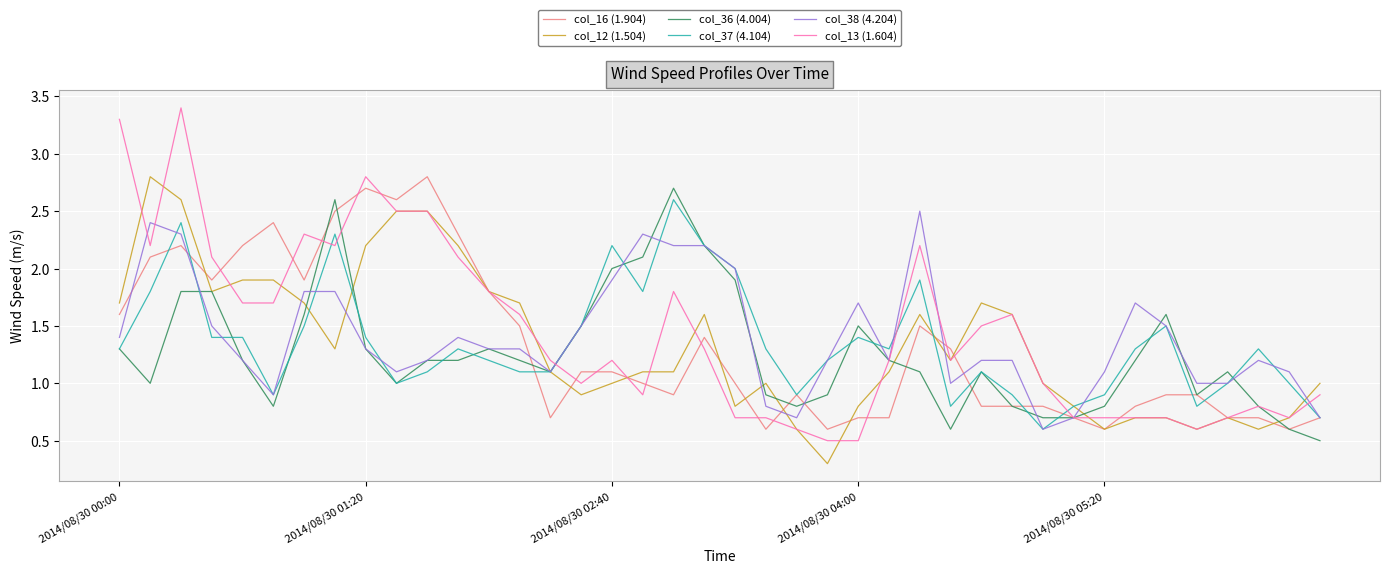

Which series has the widest spread of values?

col_13 (1.604)